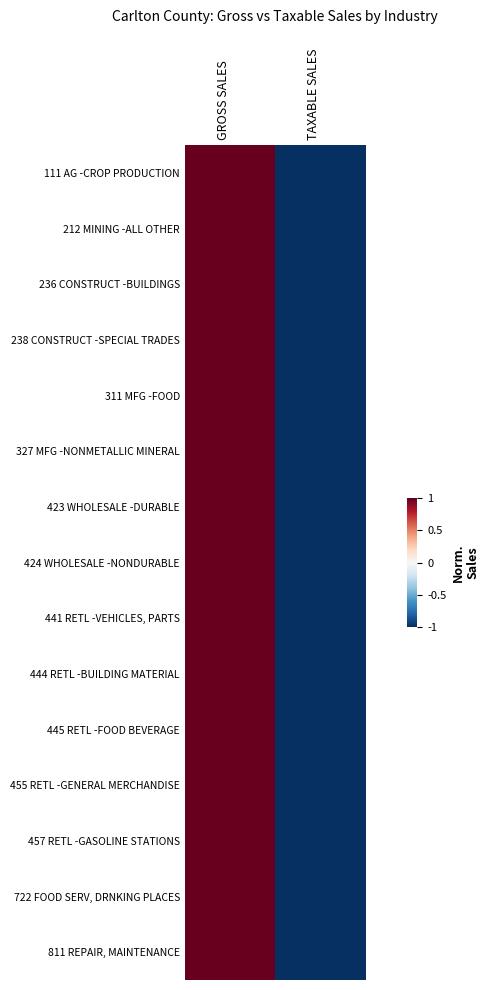

Which label corresponds to the smallest value in the chart?

TAXABLE SALES